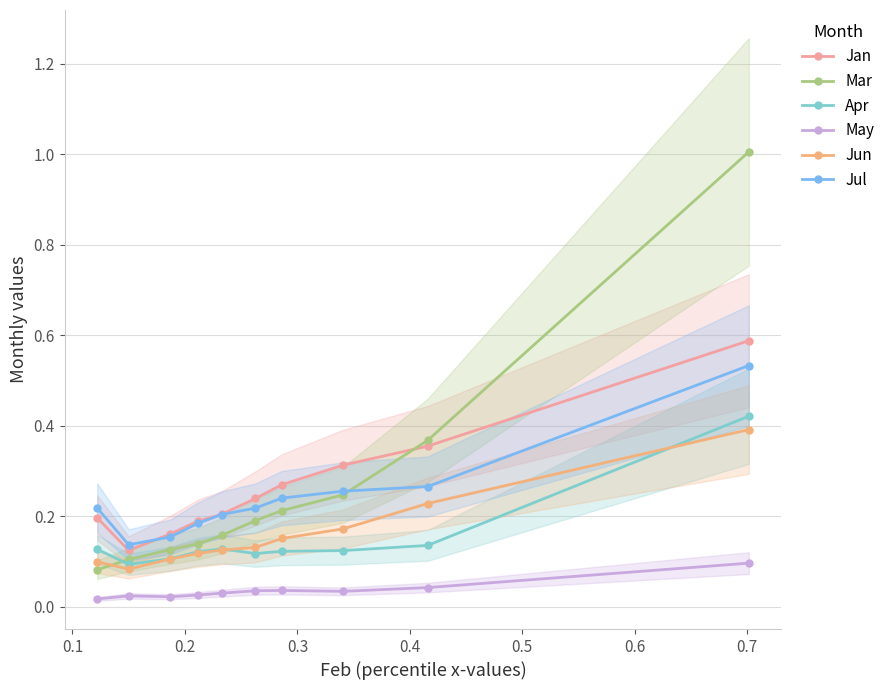

What is the value of the Jan point at the 10th from the left?

0.6